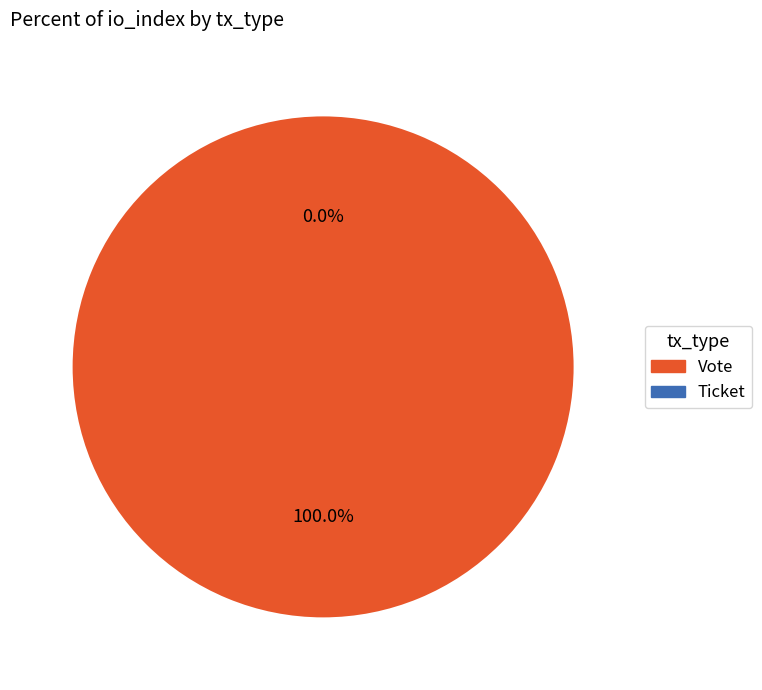

To the nearest percent, what is the combined percentage of Vote and Ticket?

100%